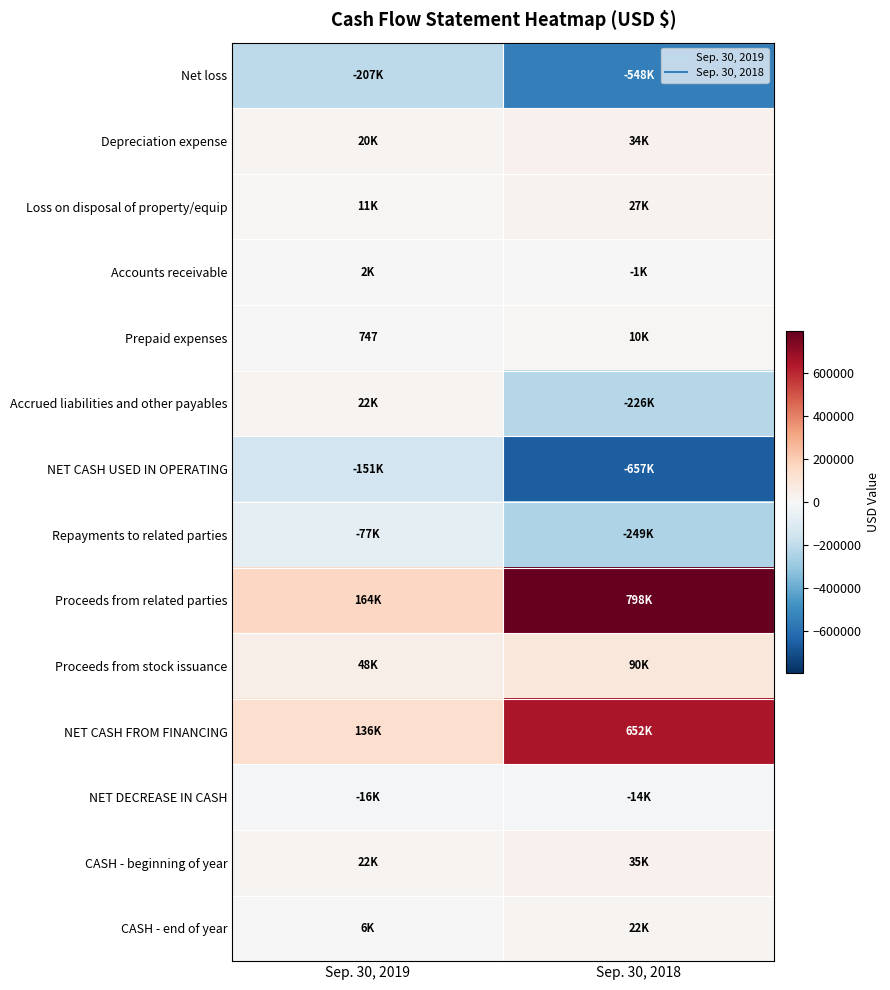

Rank the series by their maximum value, from lowest to highest.

Net loss, NET CASH USED IN OPERATING, Repayments to related parties, NET DECREASE IN CASH, Accounts receivable, Prepaid expenses, Accrued liabilities and other payables, CASH - end of year, Loss on disposal of property/equip, Depreciation expense, CASH - beginning of year, Proceeds from stock issuance, NET CASH FROM FINANCING, Proceeds from related parties